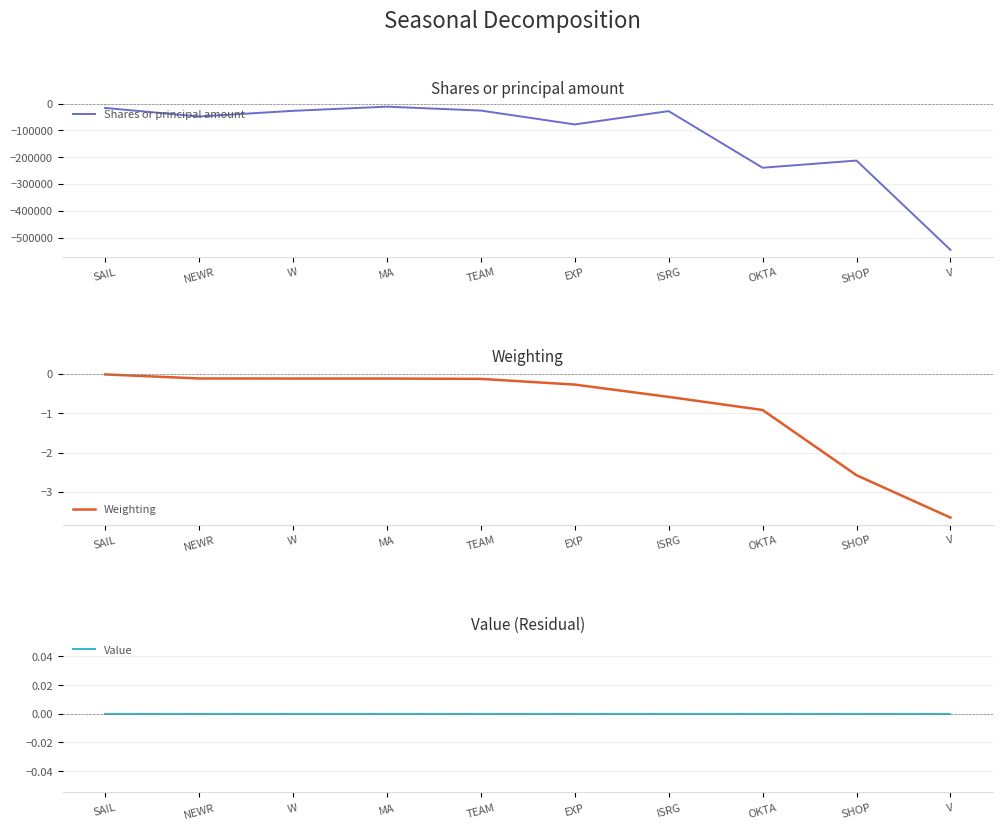

Which series has the widest spread of values?

Shares or principal amount